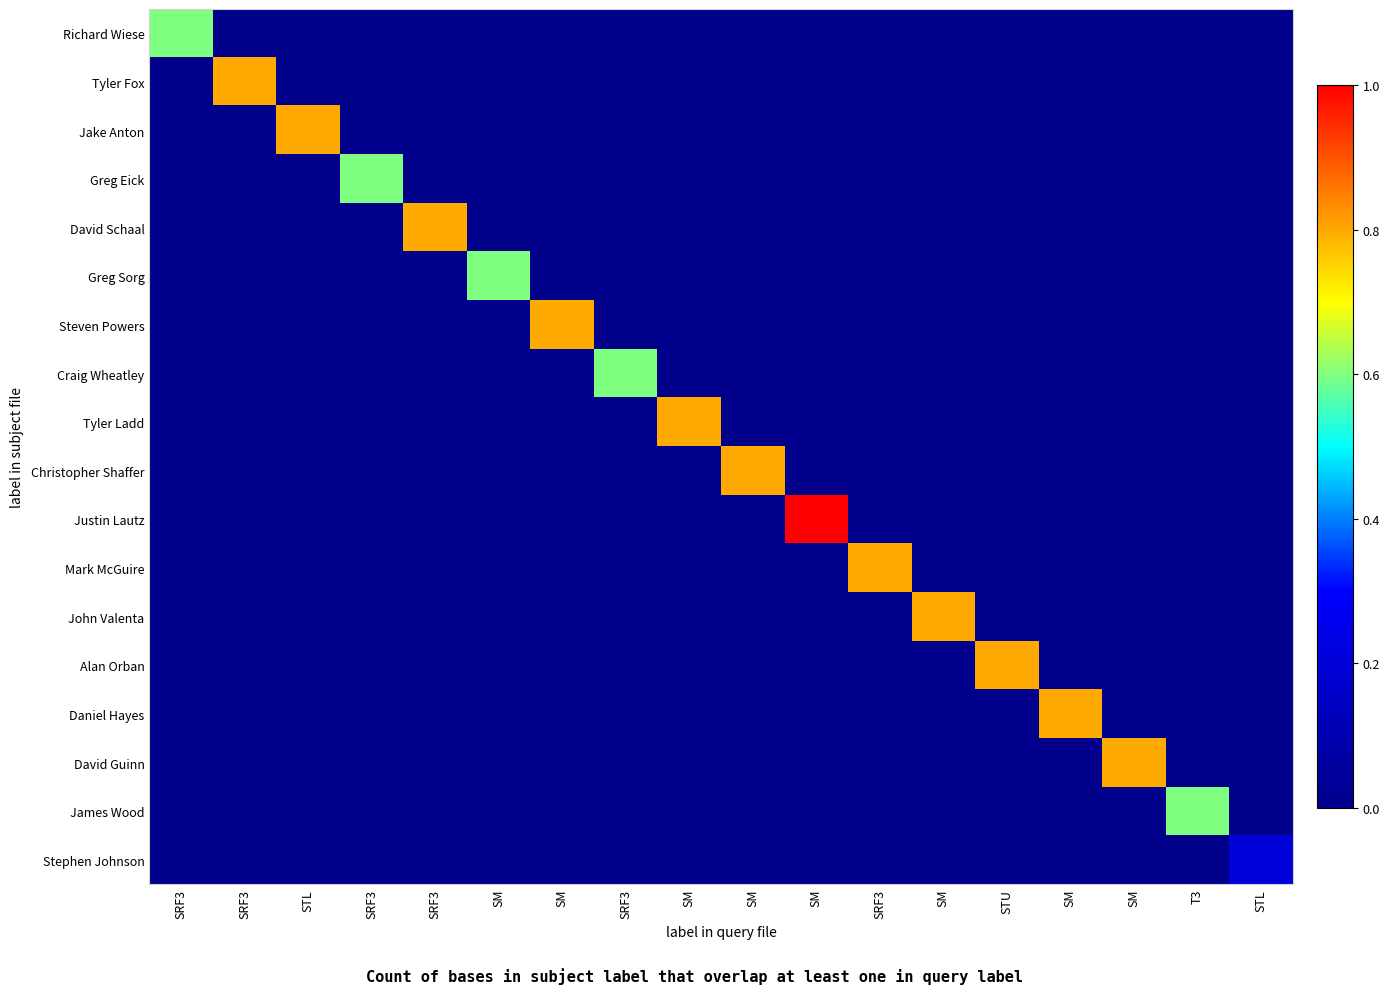

Which category has the lowest value across all series?

SRF3